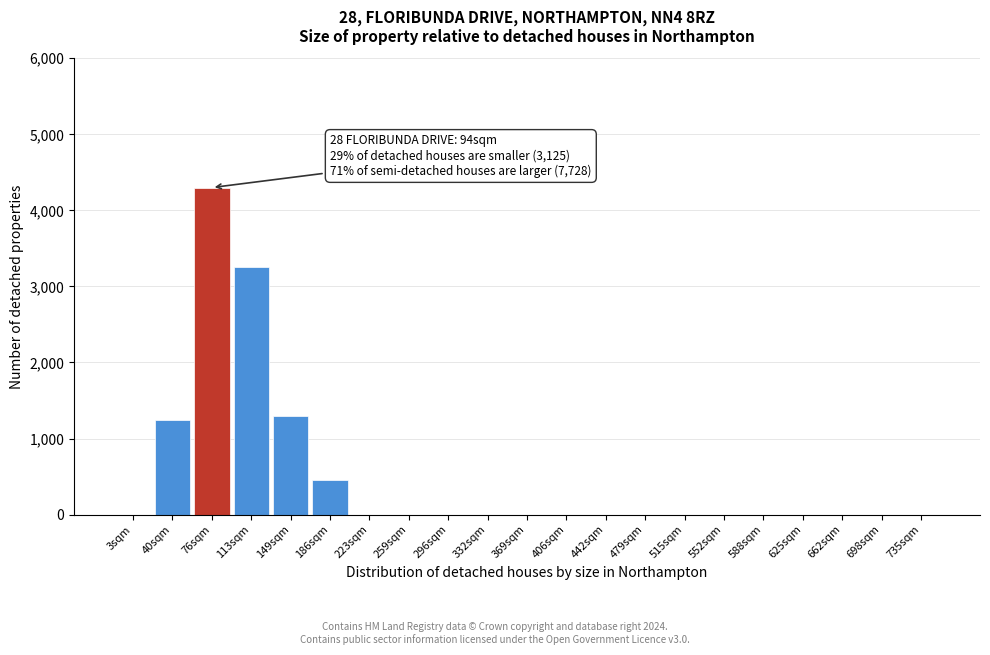

Reading right to left, list all the values displayed in this chart.

735sqm=0	698sqm=0	662sqm=0	625sqm=0	588sqm=0	552sqm=0	515sqm=0	479sqm=0	442sqm=0	406sqm=0	369sqm=0	332sqm=0	296sqm=0	259sqm=0	223sqm=0	186sqm=450	149sqm=1300	113sqm=3250	76sqm=4300	40sqm=1250	3sqm=0